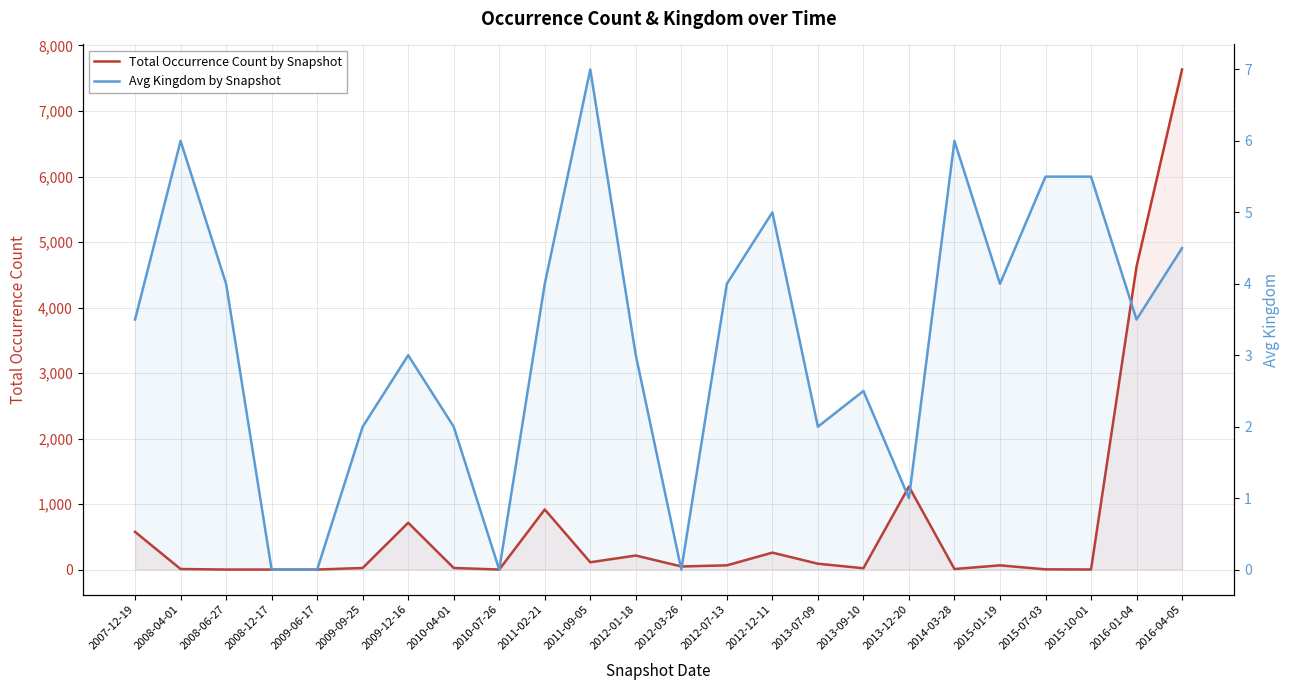

Where does the Total Occurrence Count by Snapshot series first go above 65?

2007-12-19